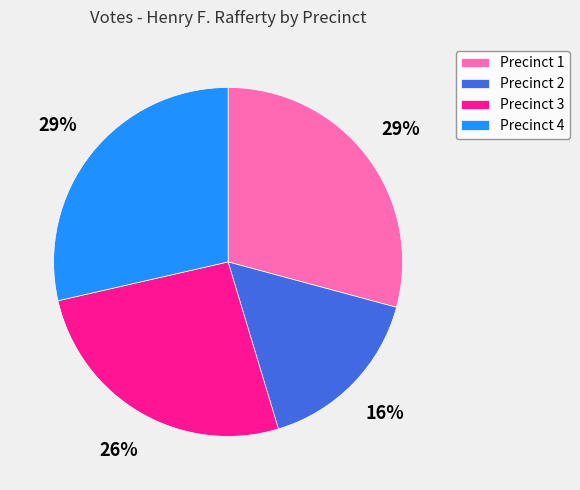

To the nearest percent, what is the difference between the largest and smallest slice percentages?

13%